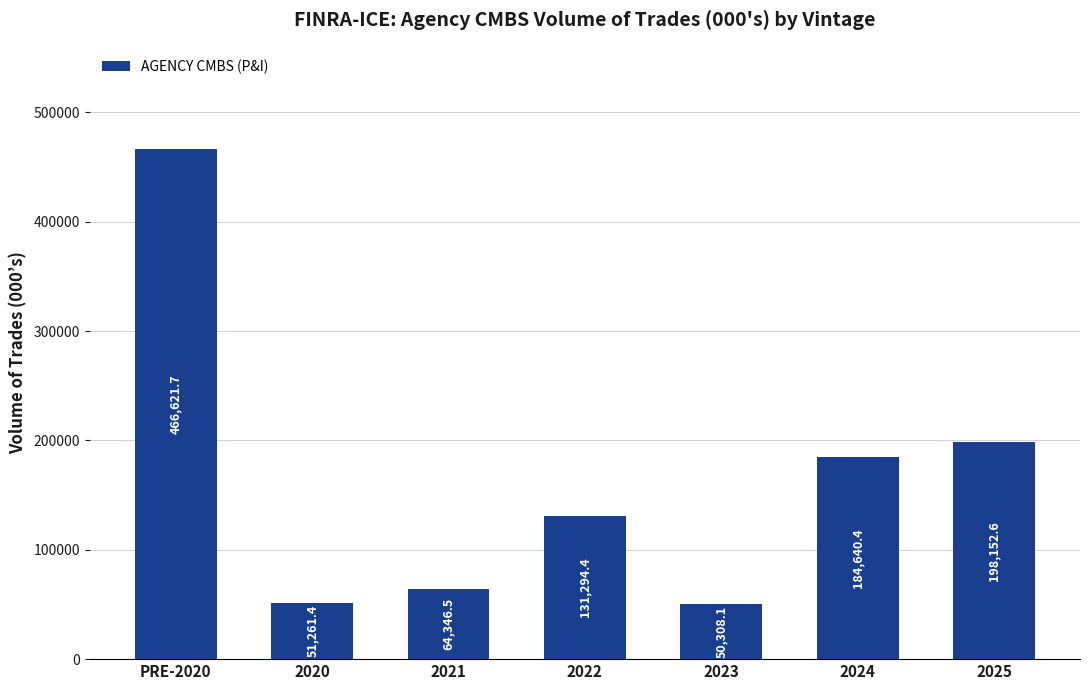

At which category does the chart reach its peak across all series?

PRE-2020